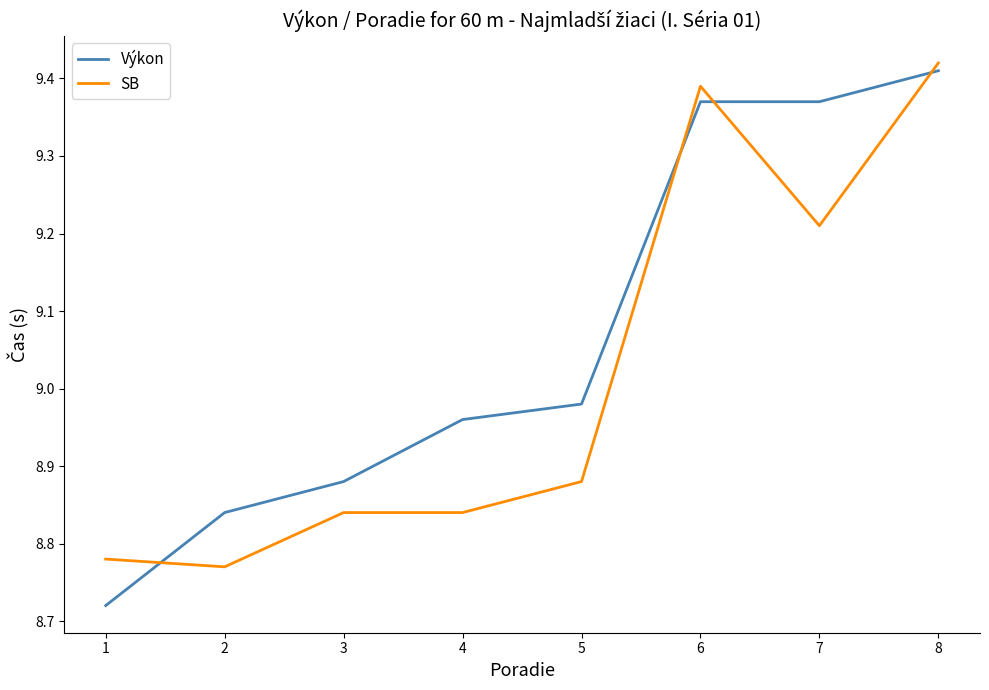

What is the sum of all Výkon values?

72.5